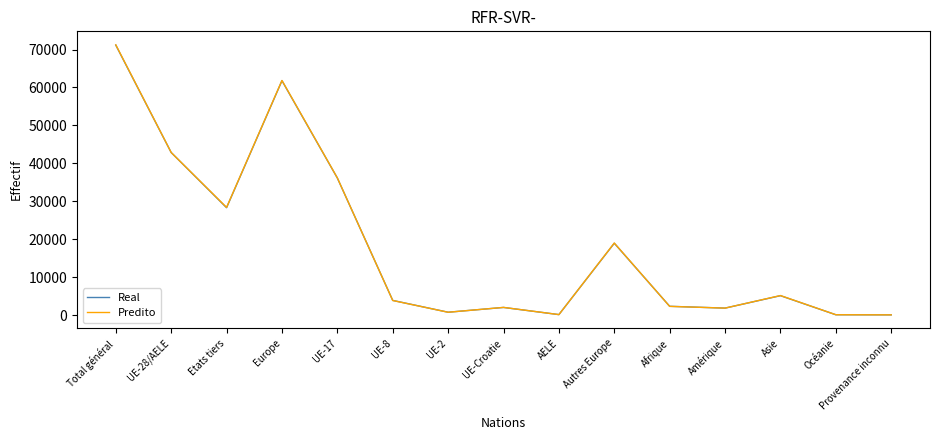

What are all the series names shown in the legend?

Real, Predito